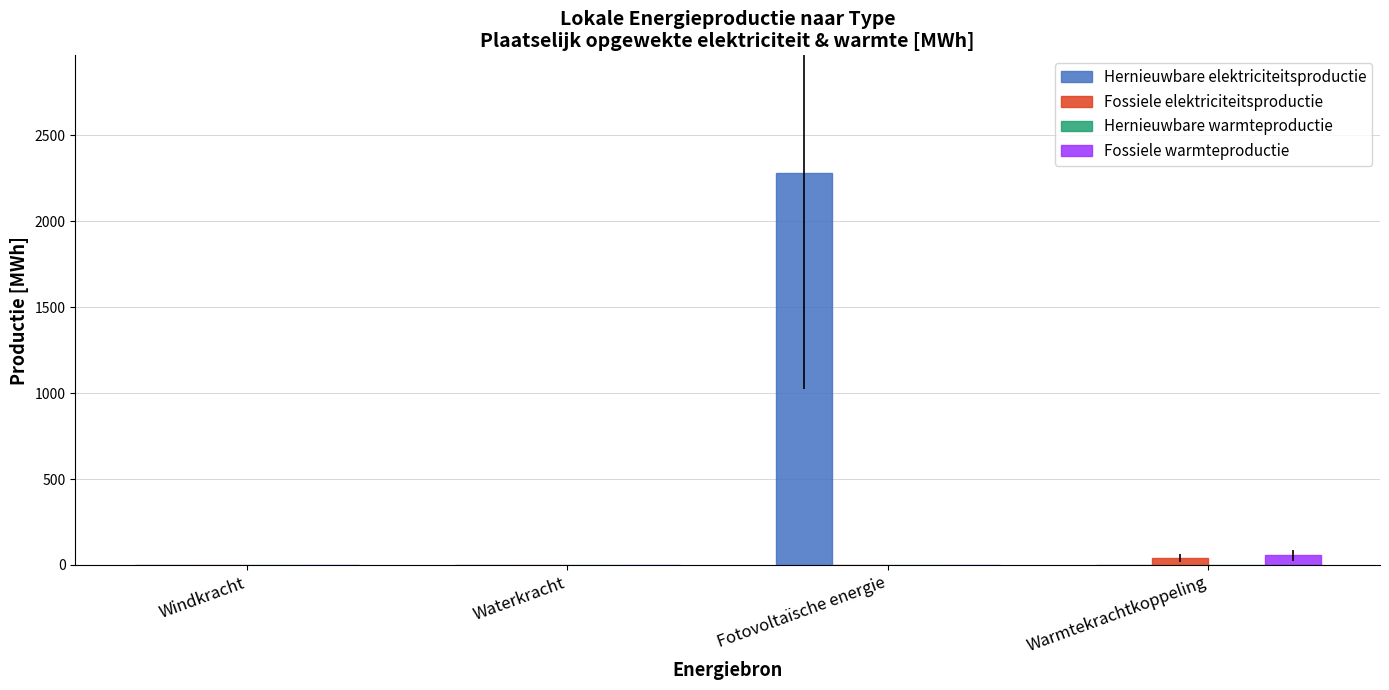

At which category is the sum across all series the highest?

Fotovoltaïsche energie